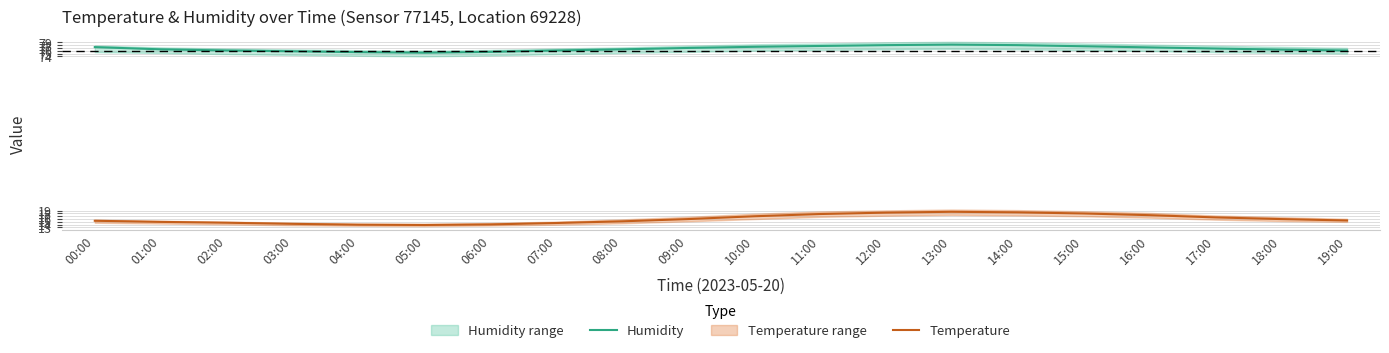

What is the sum of the Humidity values at 13:00 and 00:00?

155.5